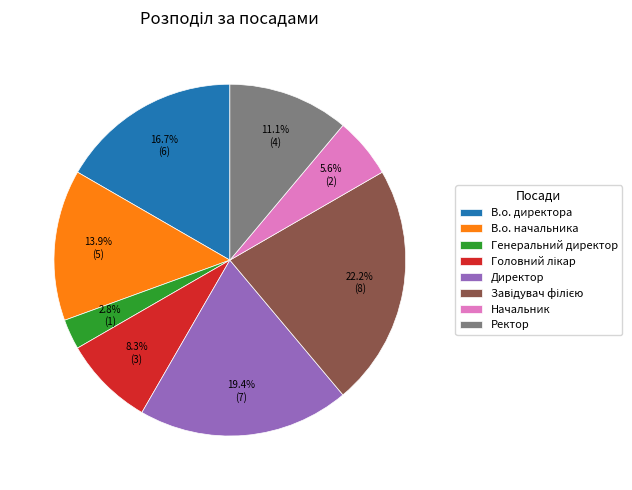

To the nearest percent, what percentage of the pie is Директор?

19%